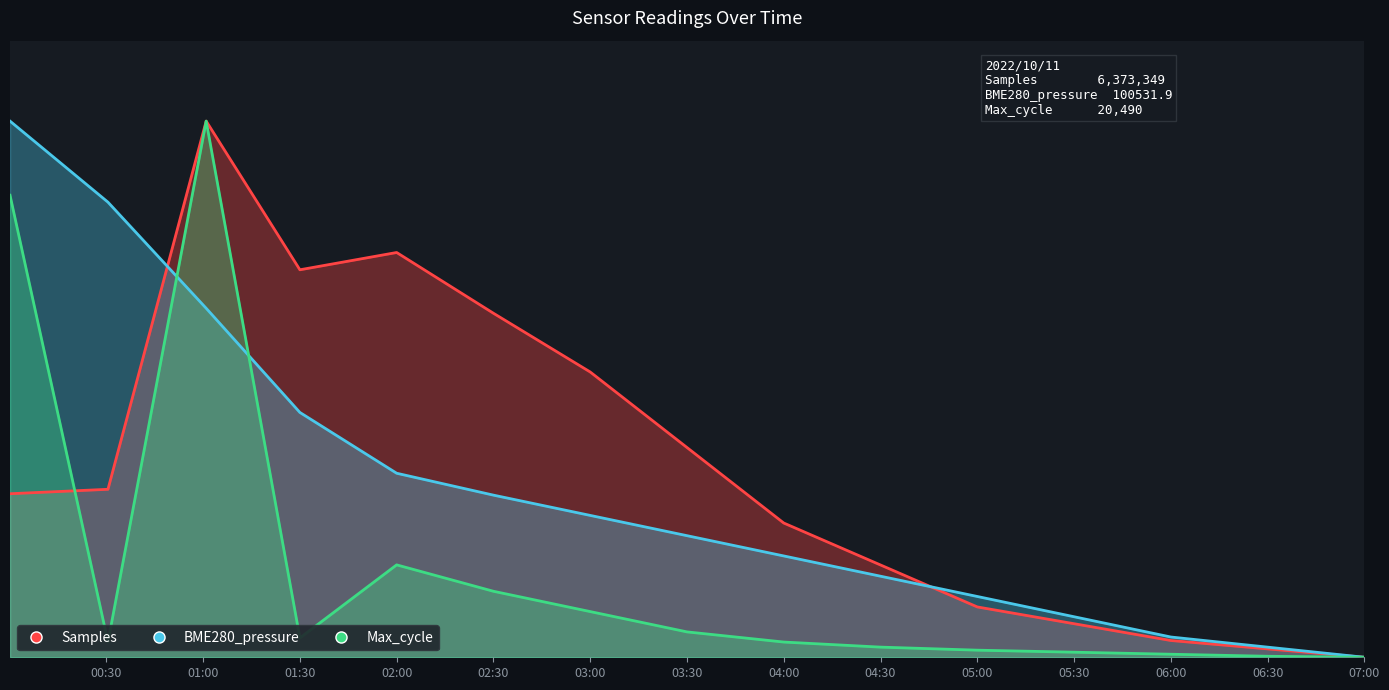

What is the difference between the highest and lowest values at 03:00?

0.4